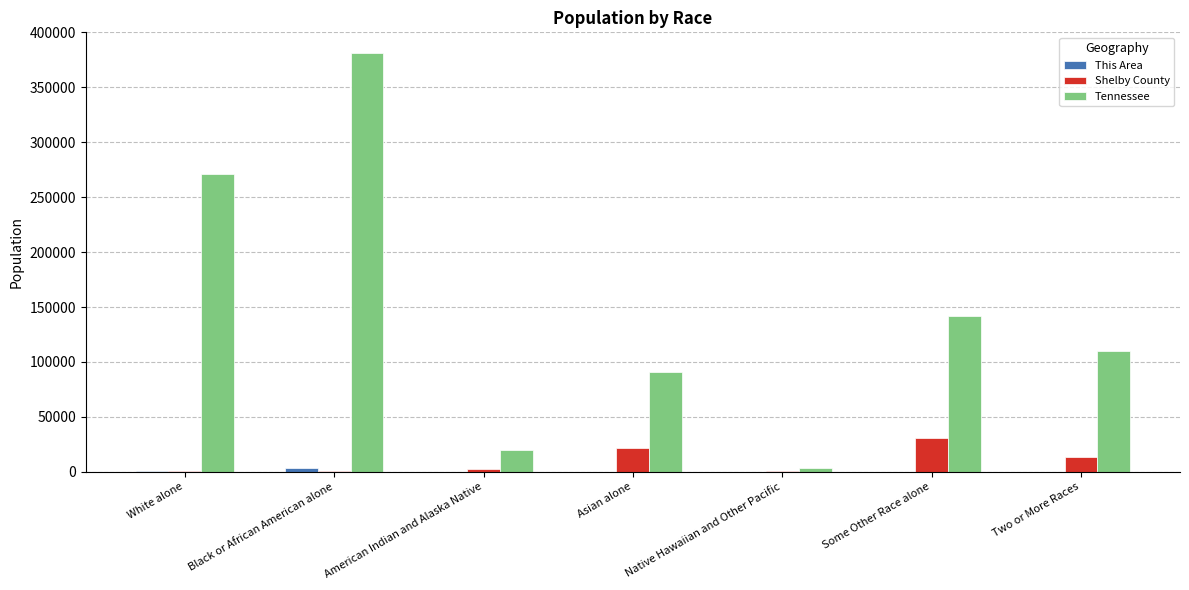

How many series are shown in this chart?

3